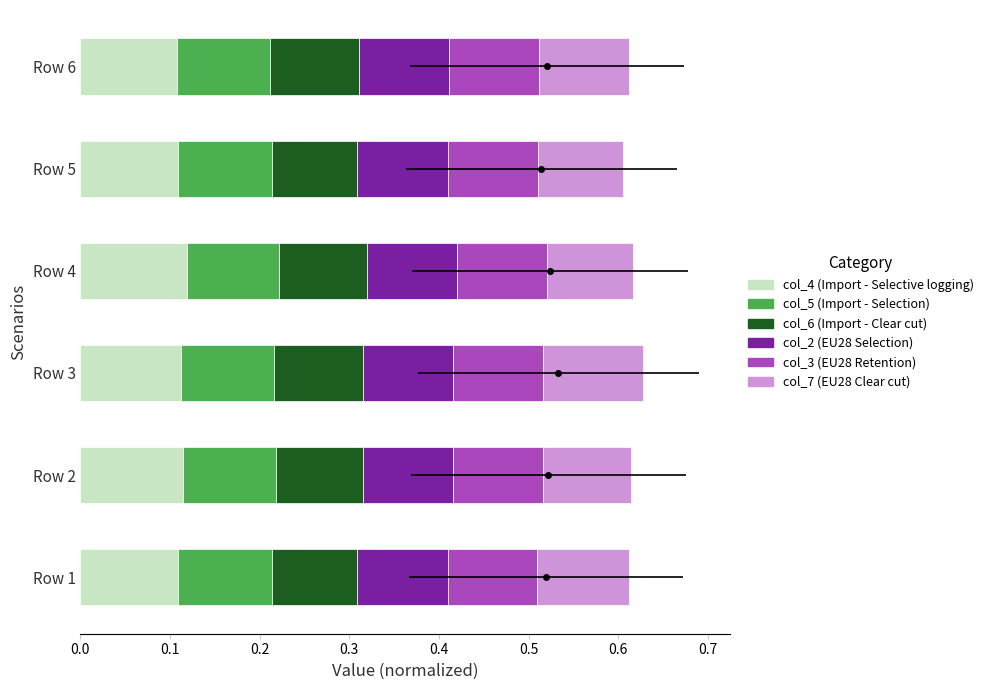

Reading right to left, list all the values displayed in this chart.

col_4 (Import - Selective logging): 0.1	0.1	0.1	0.1	0.1	0.1
col_5 (Import - Selection): 0.1	0.1	0.1	0.1	0.1	0.1
col_6 (Import - Clear cut): 0.1	0.1	0.1	0.1	0.1	0.1
col_2 (EU28 Selection): 0.1	0.1	0.1	0.1	0.1	0.1
col_3 (EU28 Retention): 0.1	0.1	0.1	0.1	0.1	0.1
col_7 (EU28 Clear cut): 0.1	0.1	0.1	0.1	0.1	0.1